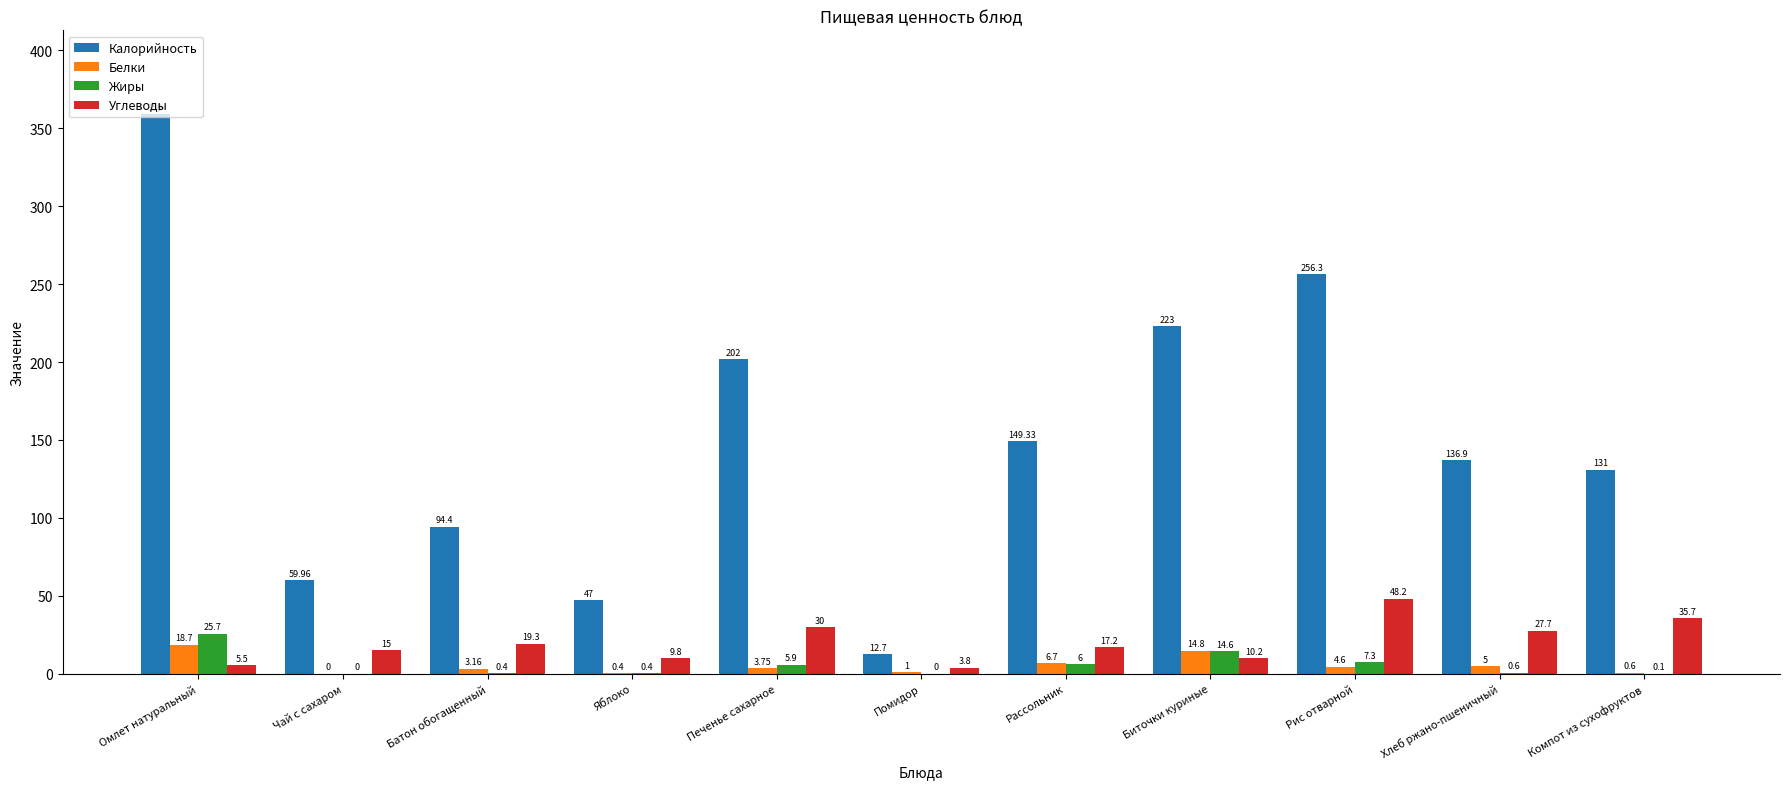

What is the approximate value of Жиры at Рис отварной?

7.3